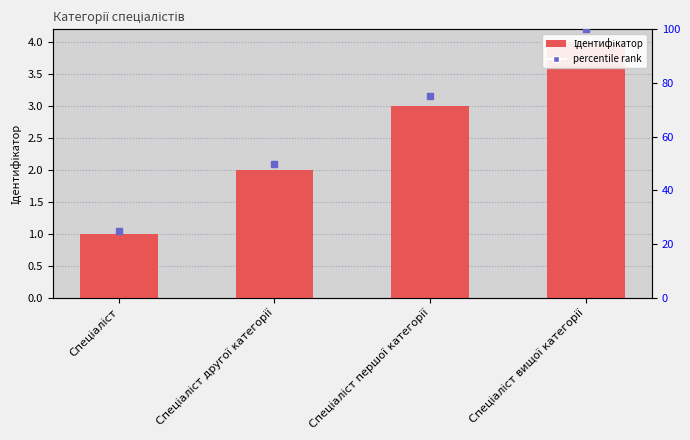

What is the change in value from Спеціаліст to Спеціаліст вищої категорії?

+3